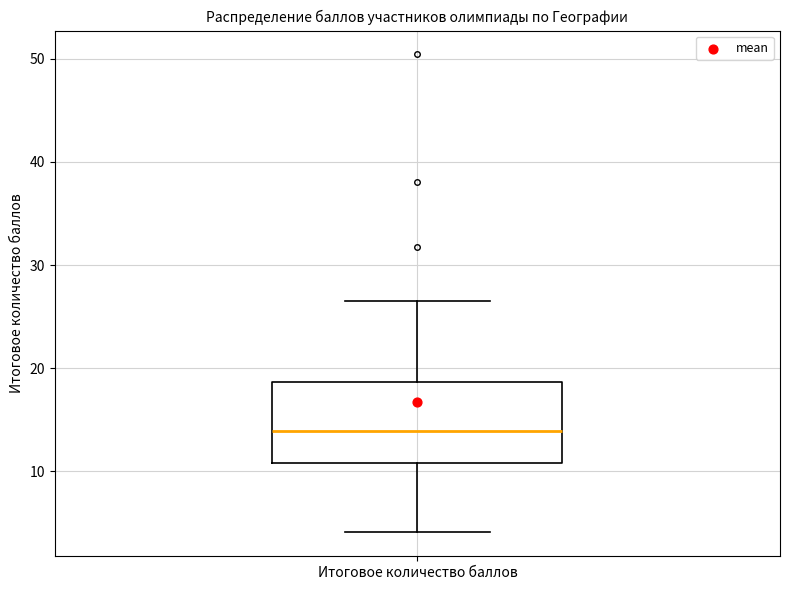

Transcribe this box plot: give where the median line is, the range the box spans, and where the two whiskers end, as read against the y-axis. The values are not printed on the chart, so give them approximately, as read against the axis.

median 14, box 11 to 19, whiskers 4 to 27